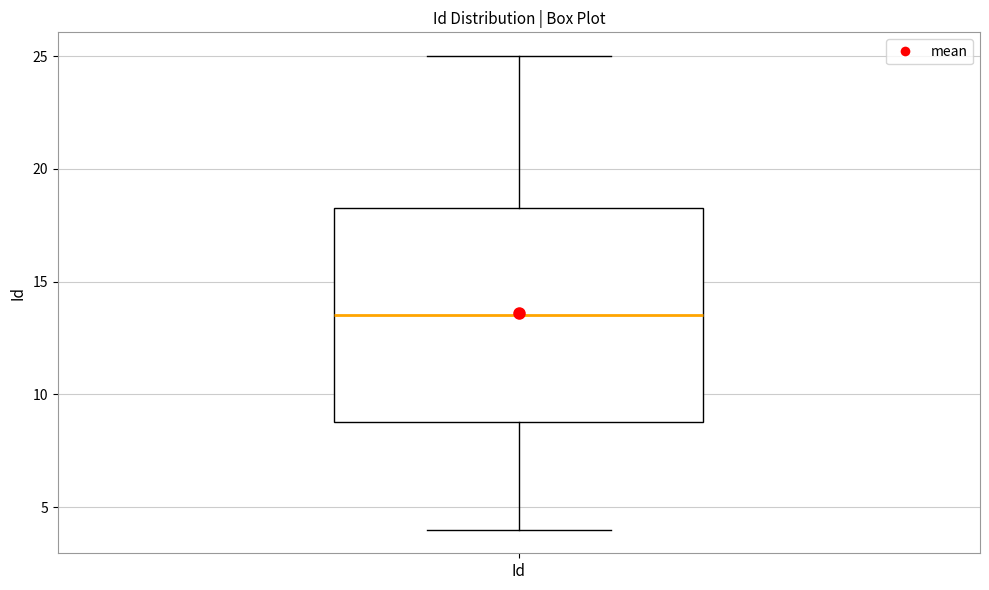

Transcribe this box plot: give where the median line is, the range the box spans, and where the two whiskers end, as read against the y-axis. The values are not printed on the chart, so give them approximately, as read against the axis.

median 13.5, box 9.0 to 18.5, whiskers 4.0 to 25.0